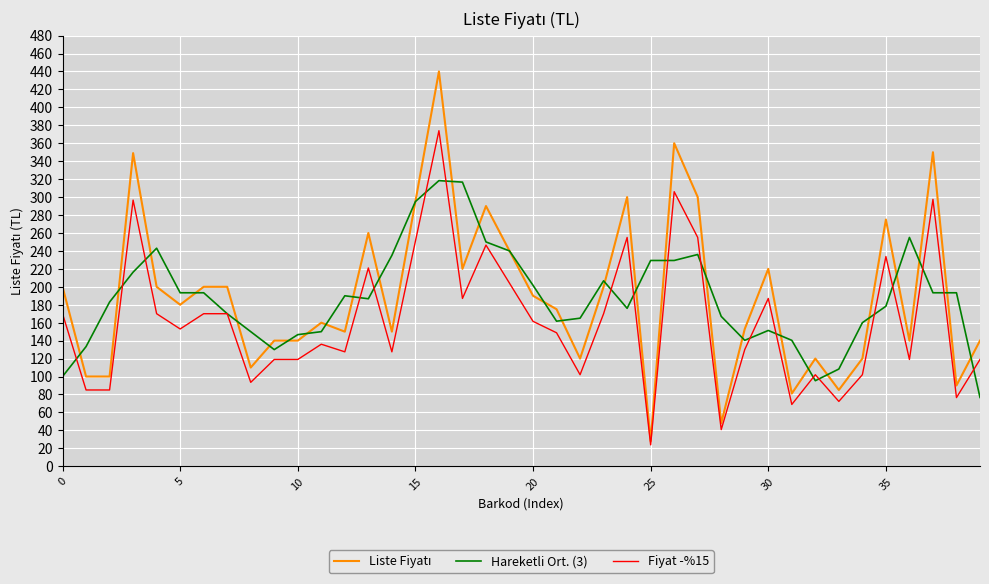

What is the smallest value displayed?

23.8